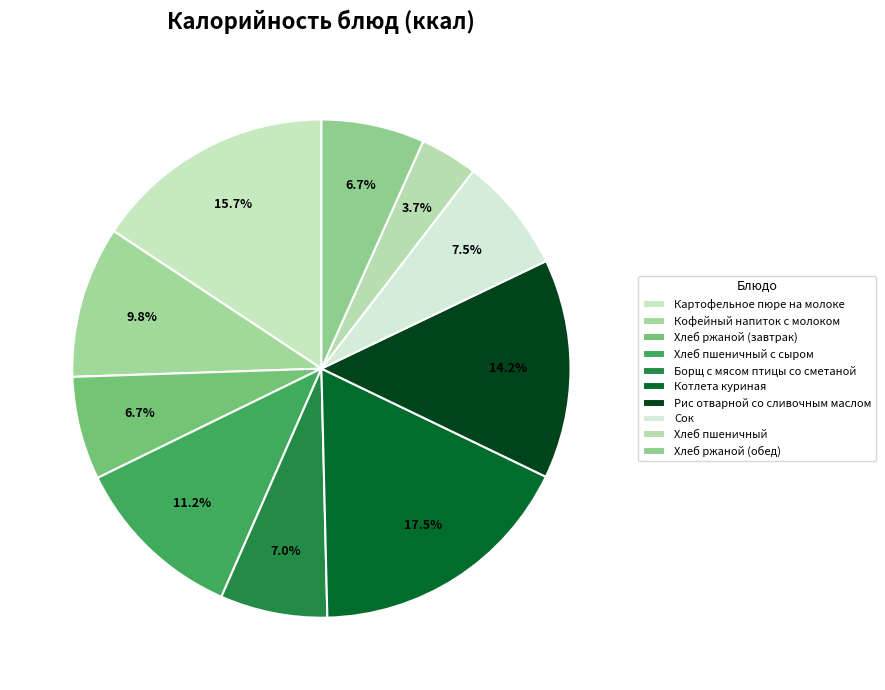

How many segments does this pie chart have?

10